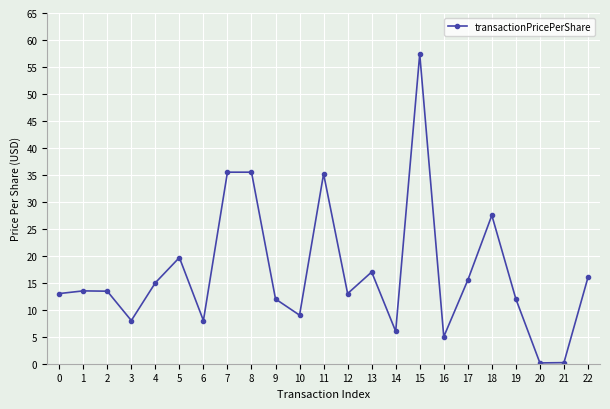

What is the value of the 17th point from the left?

5.0